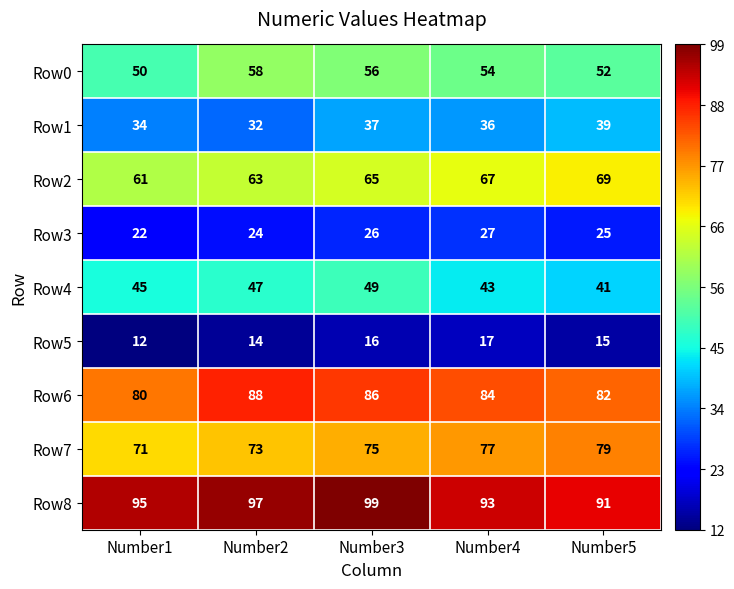

What is the difference between the highest and lowest values at Number5?

76